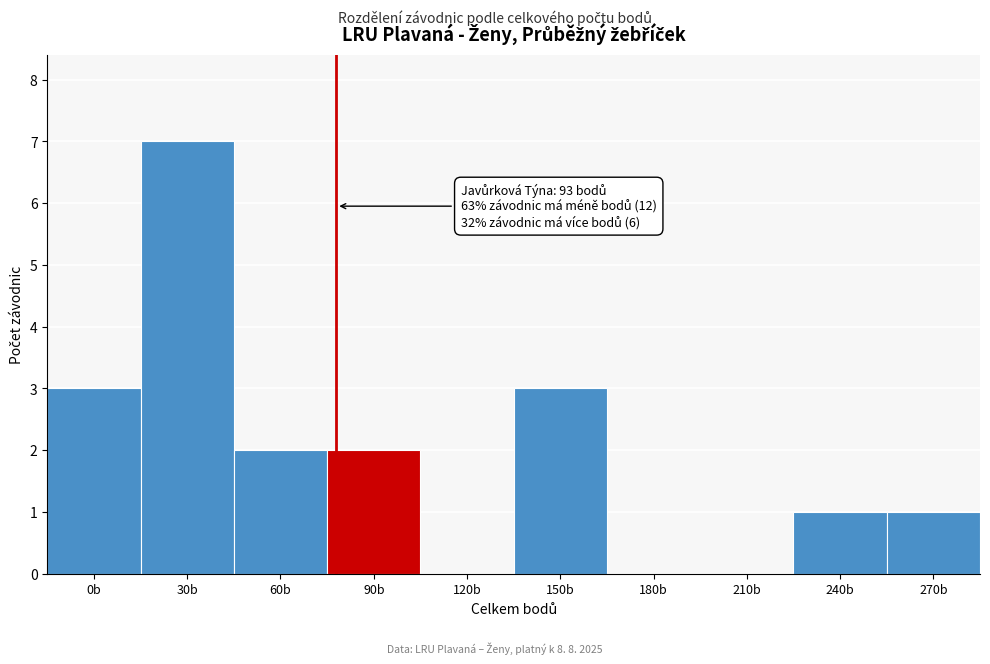

Reading right to left, list all the values displayed in this chart.

270b=1	240b=1	210b=0	180b=0	150b=3	120b=0	90b=2	60b=2	30b=7	0b=3